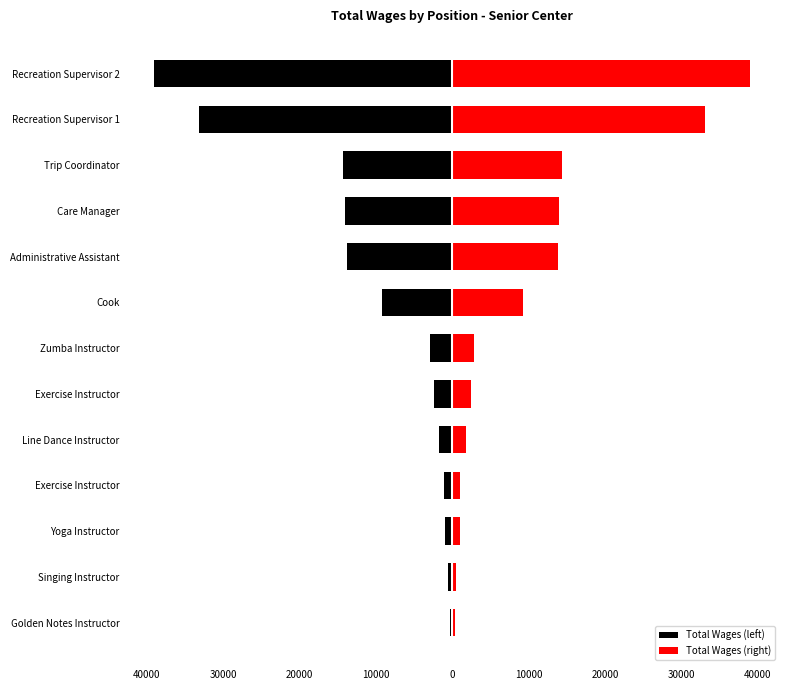

What are all the series names shown in the legend?

Total Wages (left), Total Wages (right)